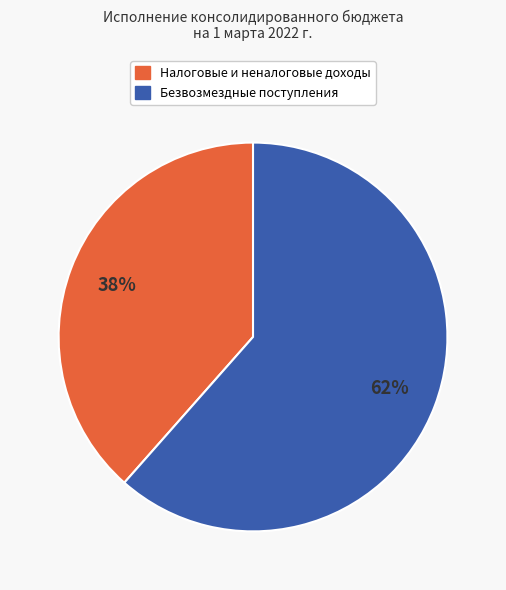

To the nearest percent, what is the average slice percentage?

50%